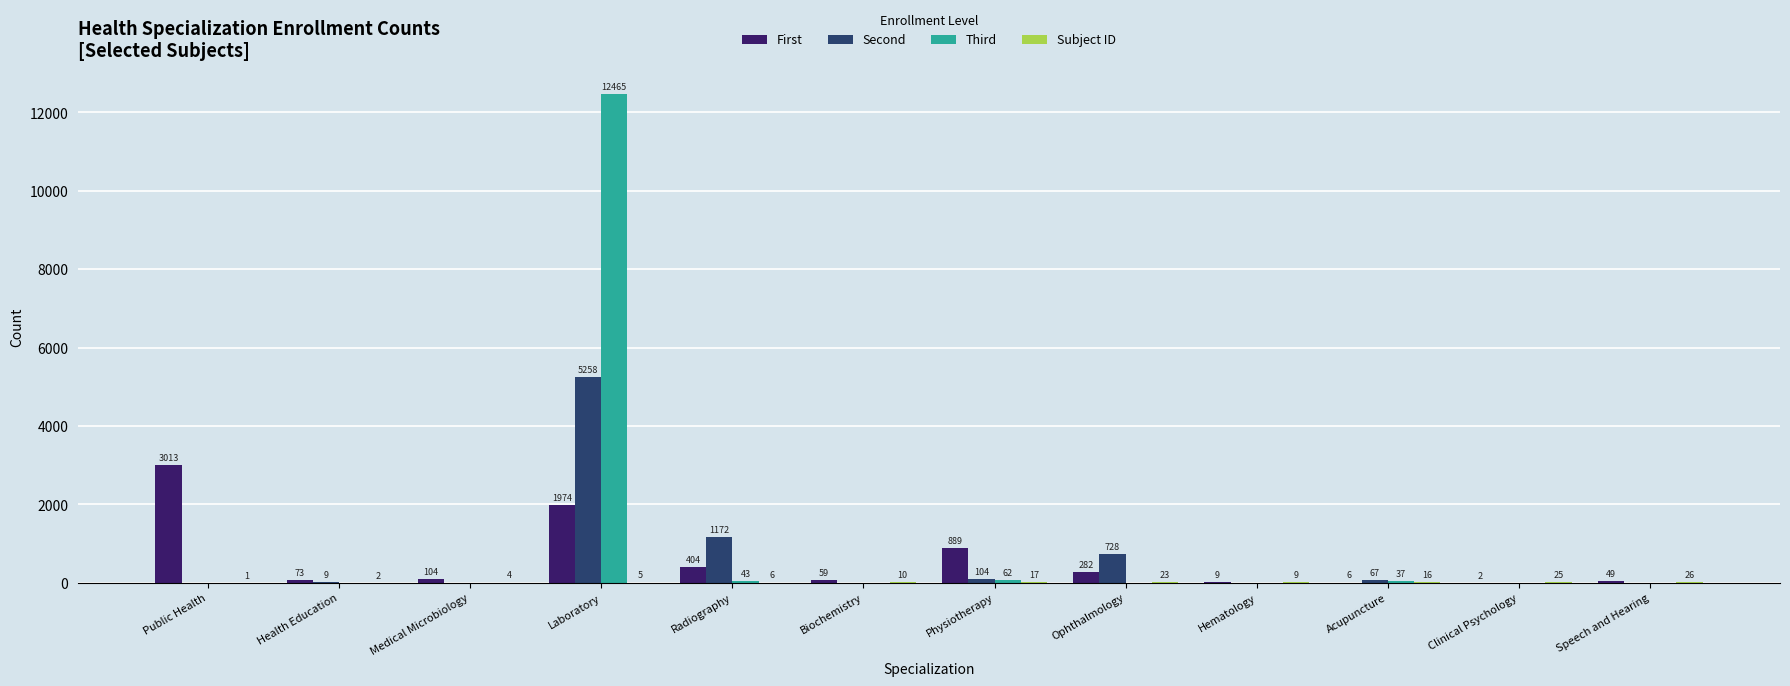

At which category does the chart reach its peak across all series?

Laboratory